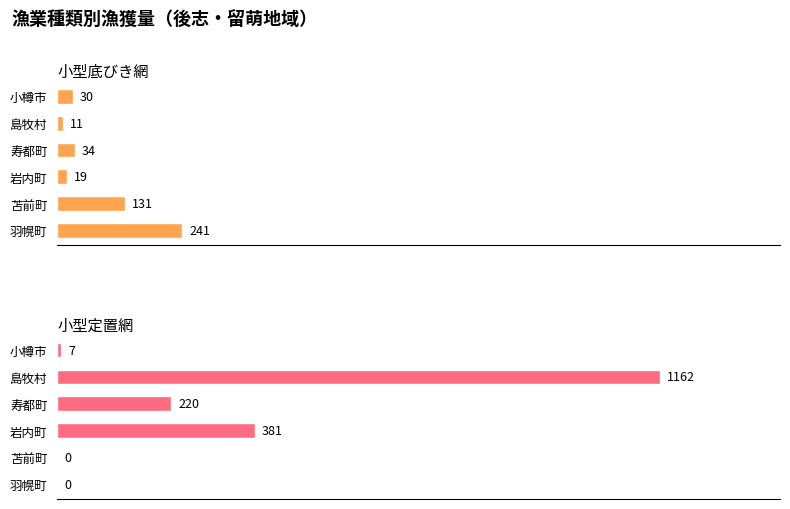

What is the value of the 小型定置網 bar at the 4th from the left?

381